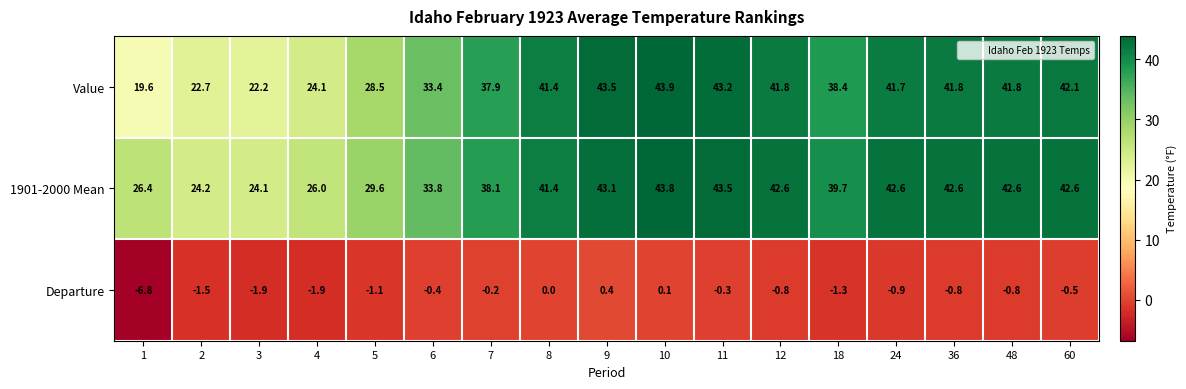

At which label does 1901-2000 Mean reach its minimum?

3